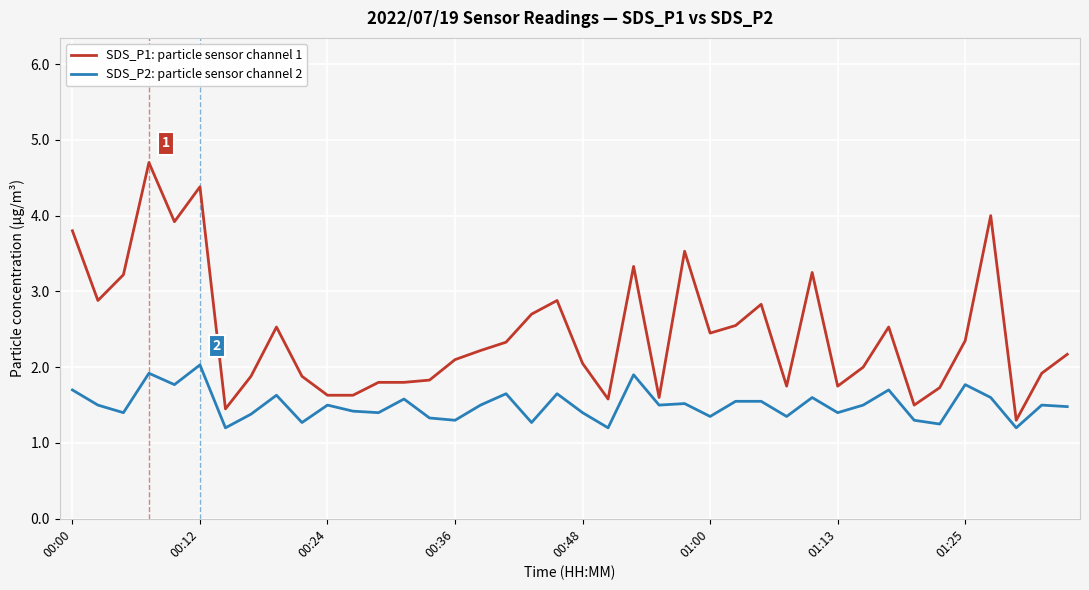

How many lines are shown in the chart?

2